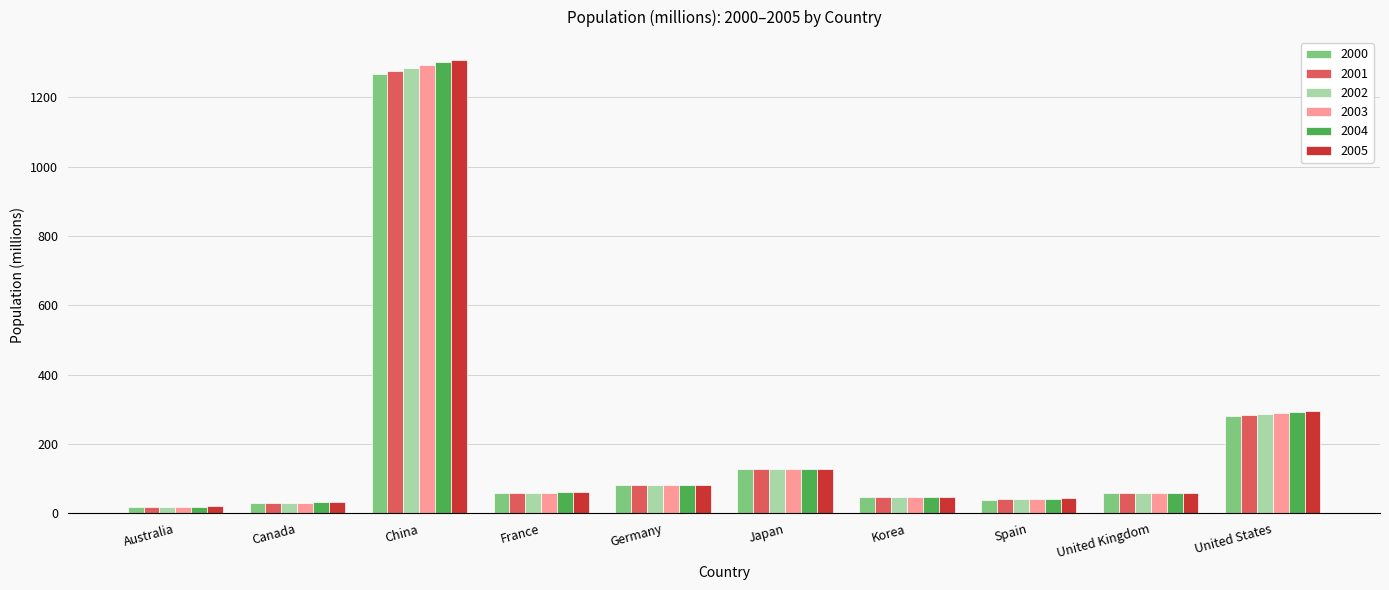

What is the highest value of the 2004 series?

1299.9